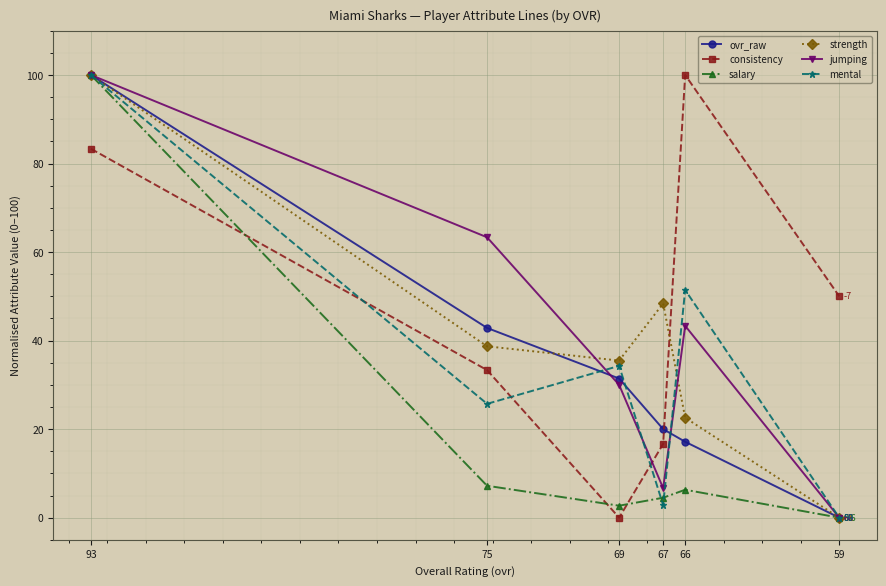

Count the number of data series in this chart.

6